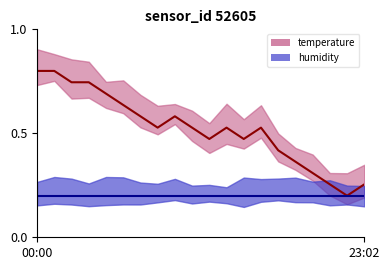

Is this an area chart (filled region under the line)?

No